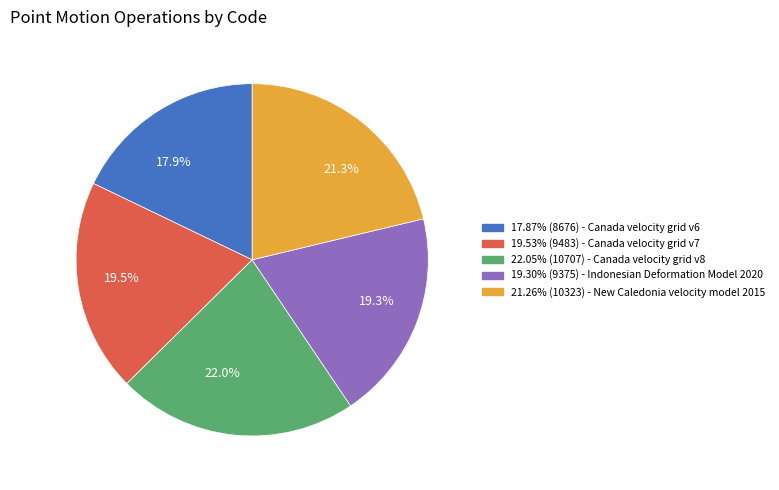

Is there a majority slice in this chart?

No